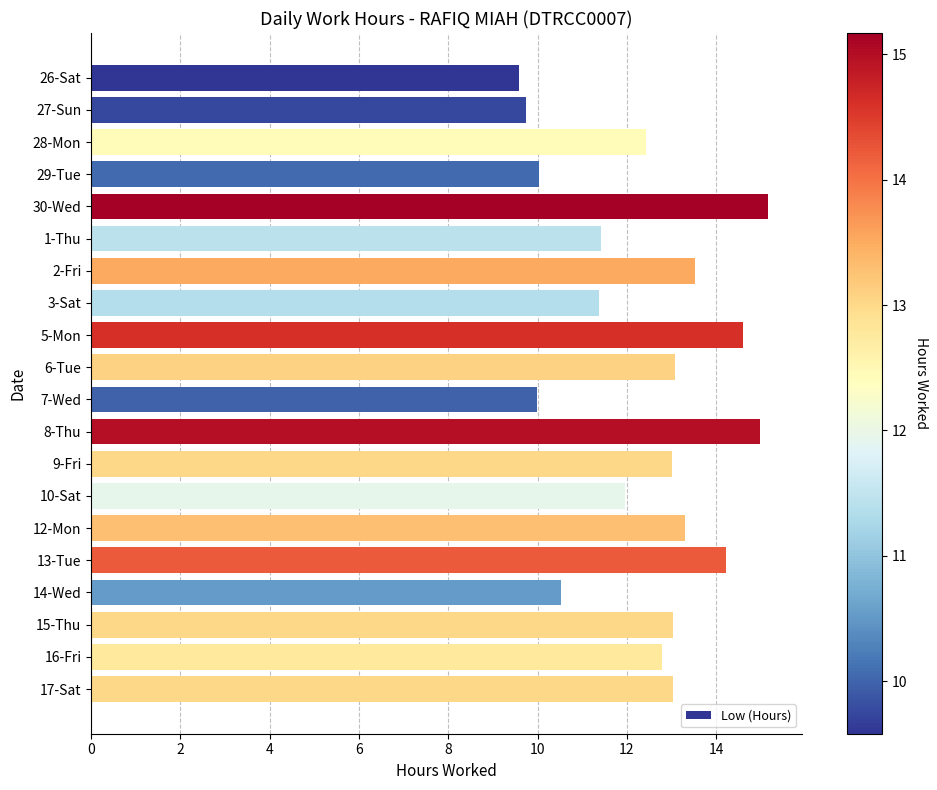

What is the approximate value at 7-Wed?

10.0